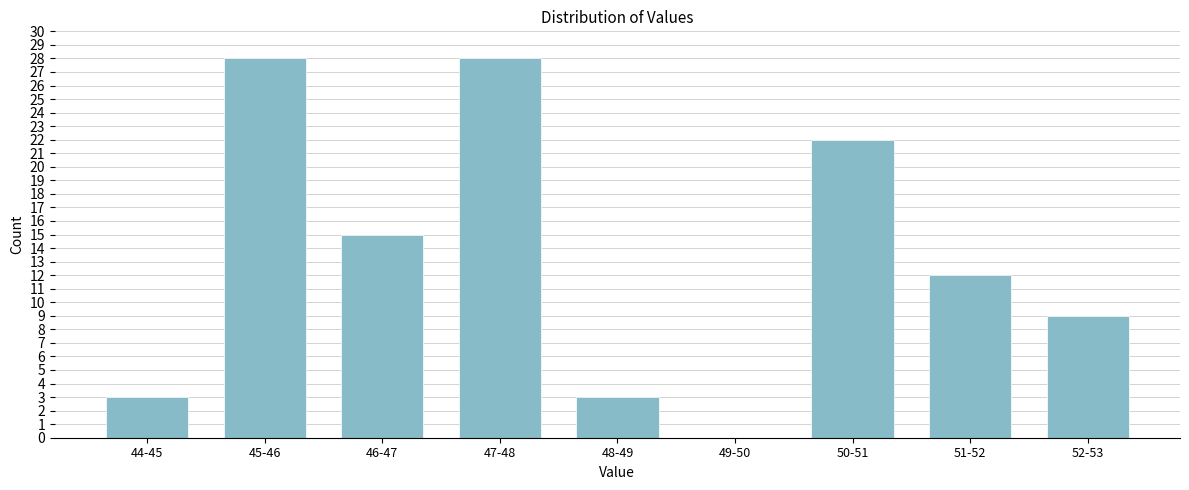

Reading left to right, transcribe all the data shown in this chart.

44-45=3	45-46=28	46-47=15	47-48=28	48-49=3	49-50=0	50-51=22	51-52=12	52-53=9